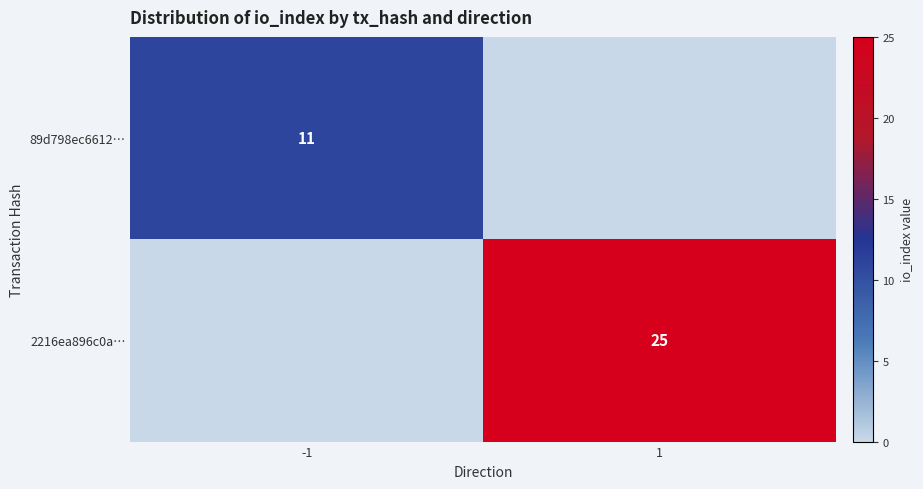

Is it true that 89d798ec6612… equals 17 at -1?

False